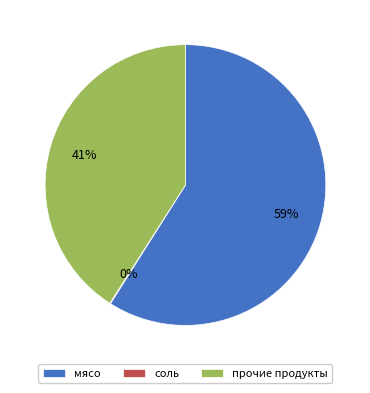

Which slice is the largest?

мясо